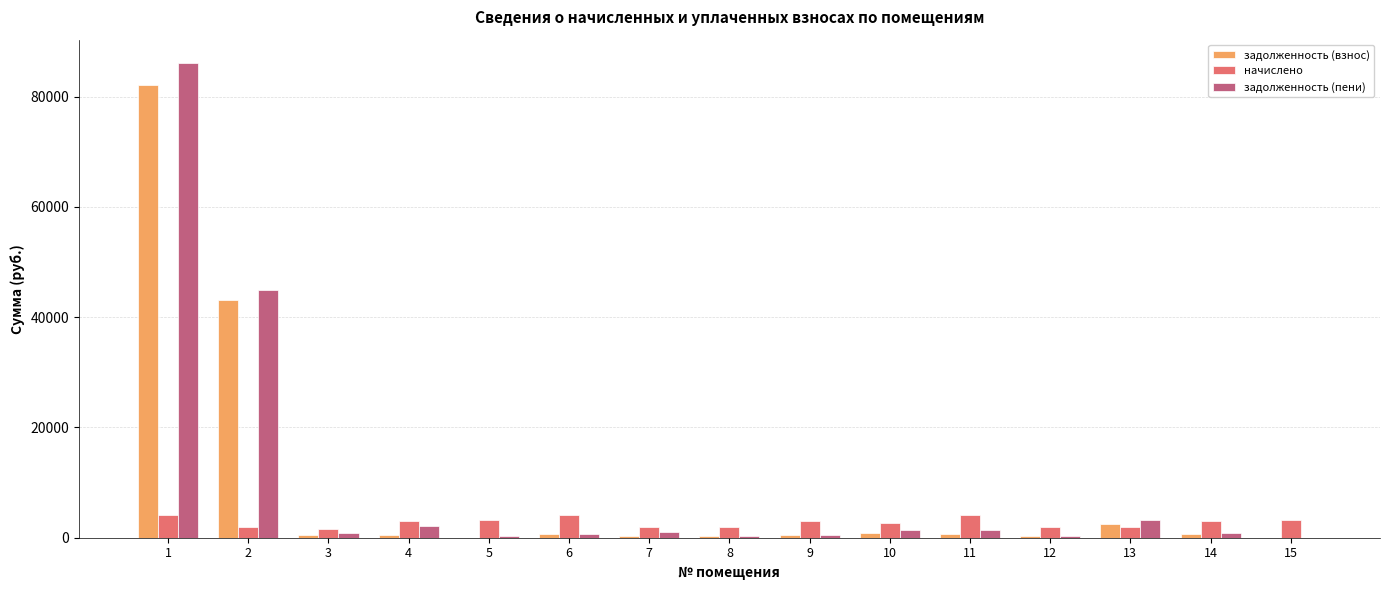

Is the value of начислено at 15 greater than the value of задолженность (взнос) at 1?

No